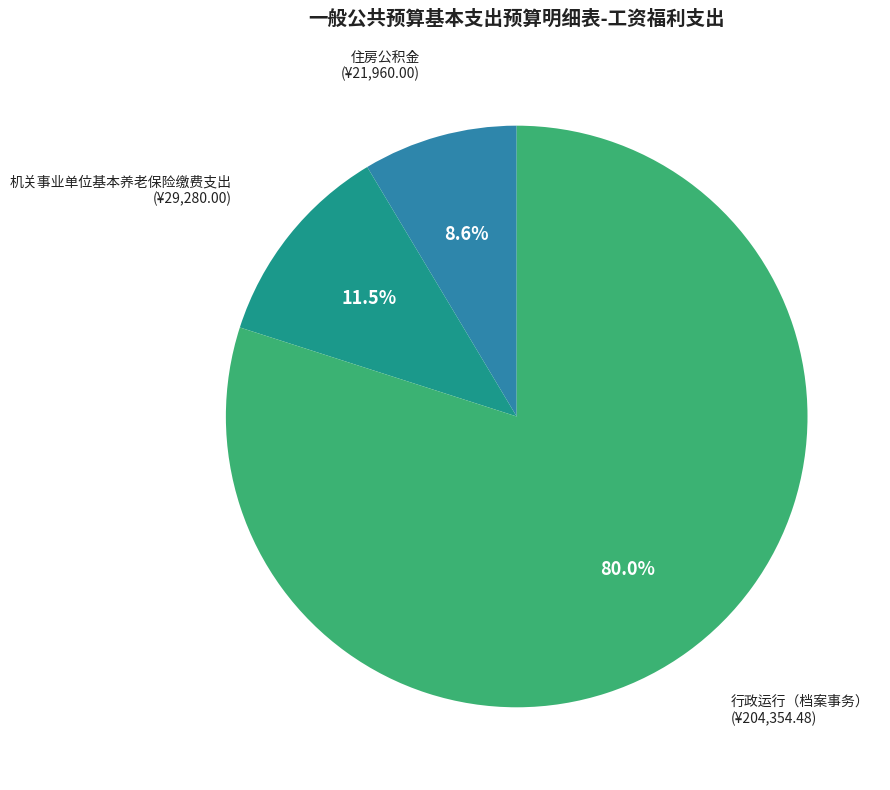

Is there a majority slice in this chart?

Yes